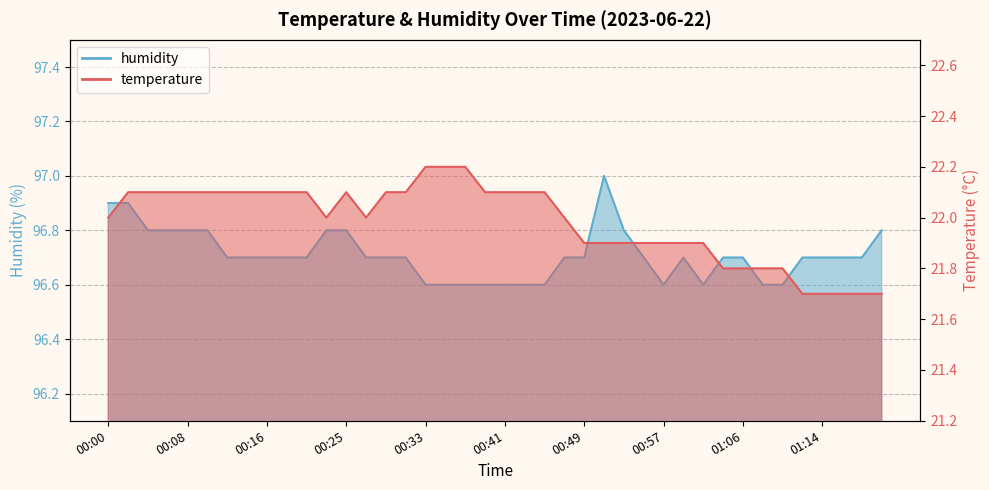

What is the average value of the temperature series?

22.0